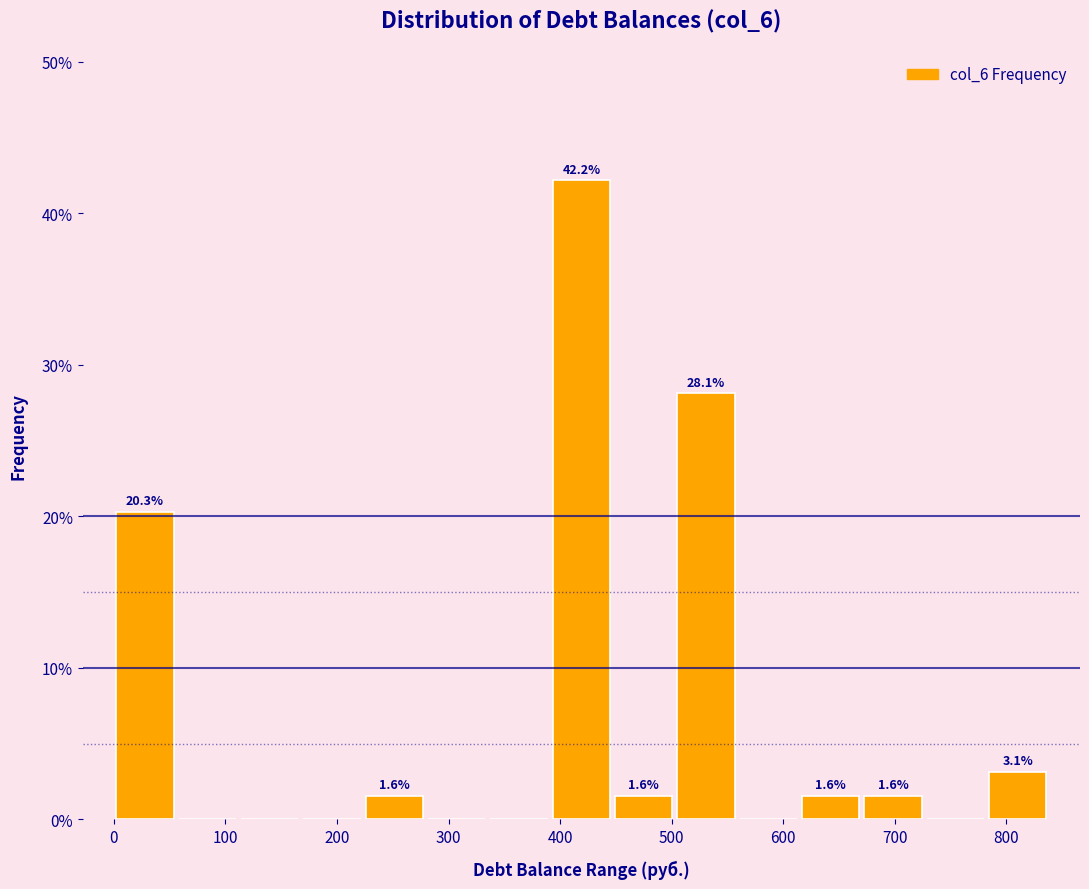

Which range on the x-axis has the tallest bar?

390 to 450